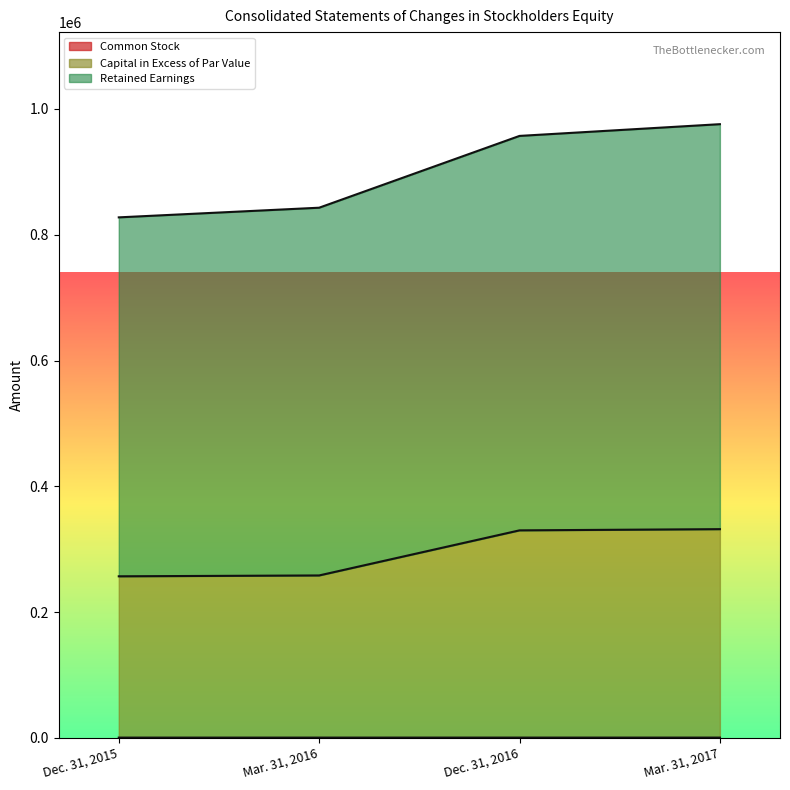

At which label is Retained Earnings closest to 901696?

Dec. 31, 2016